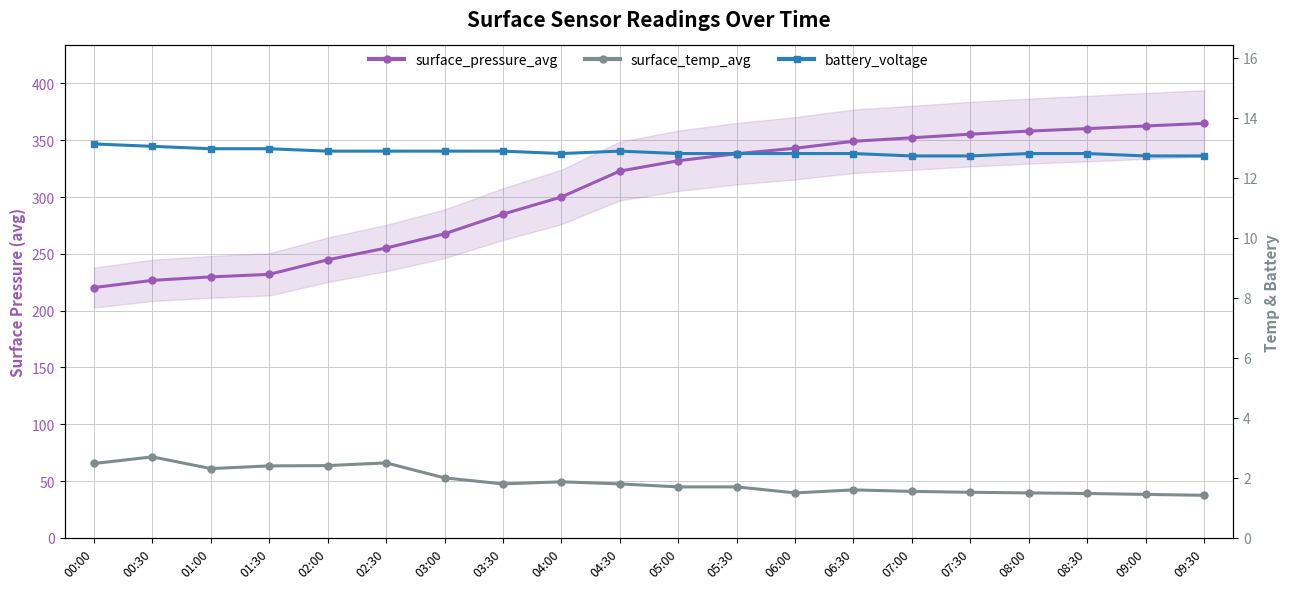

What is the value of the surface_temp_avg point at the 6th from the left?

2.5